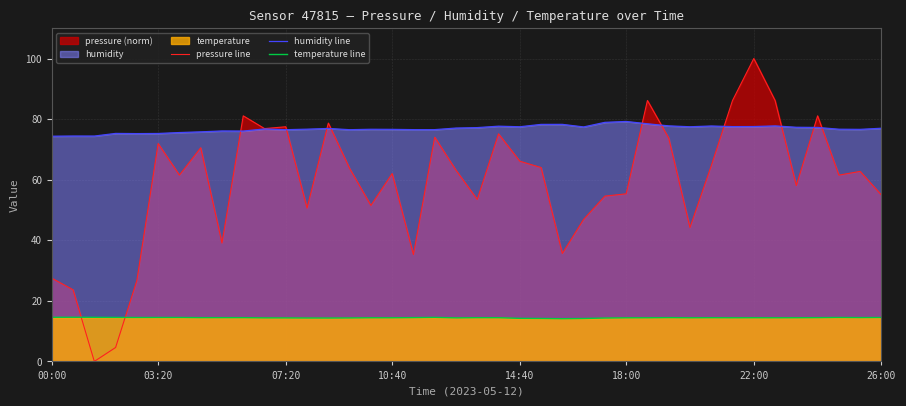

What is the spread (max minus min) of values at 07:20?

63.1